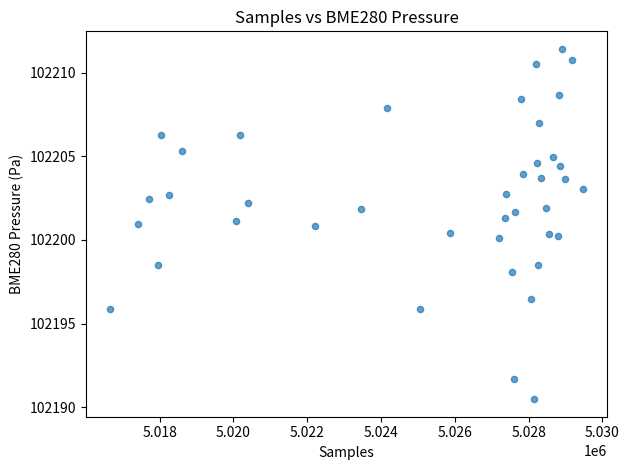

What is the range of Y values (max minus min)?

21.0